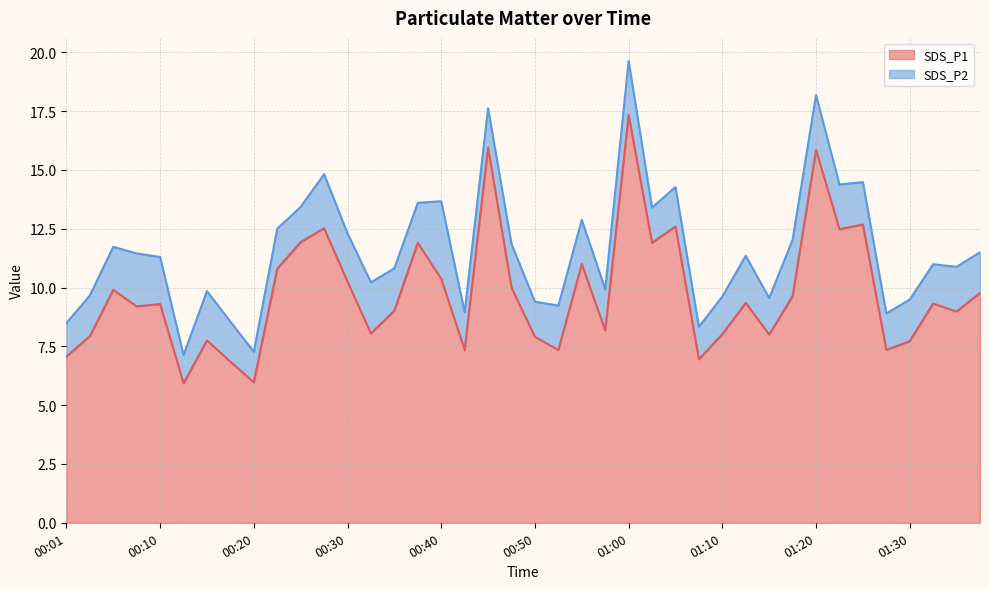

Reading right to left, extract all data points from this chart.

9.8	9.0	9.3	7.7	7.3	12.7	12.5	15.8	9.6	8.0	9.3	8.0	7.0	12.6	11.9	17.3	8.2	11.0	7.3	7.9	10.0	15.9	7.3	10.4	11.9	9.0	8.1	10.2	12.5	11.9	10.8	6.0	6.8	7.8	5.9	9.3	9.2	9.9	7.9	7.1